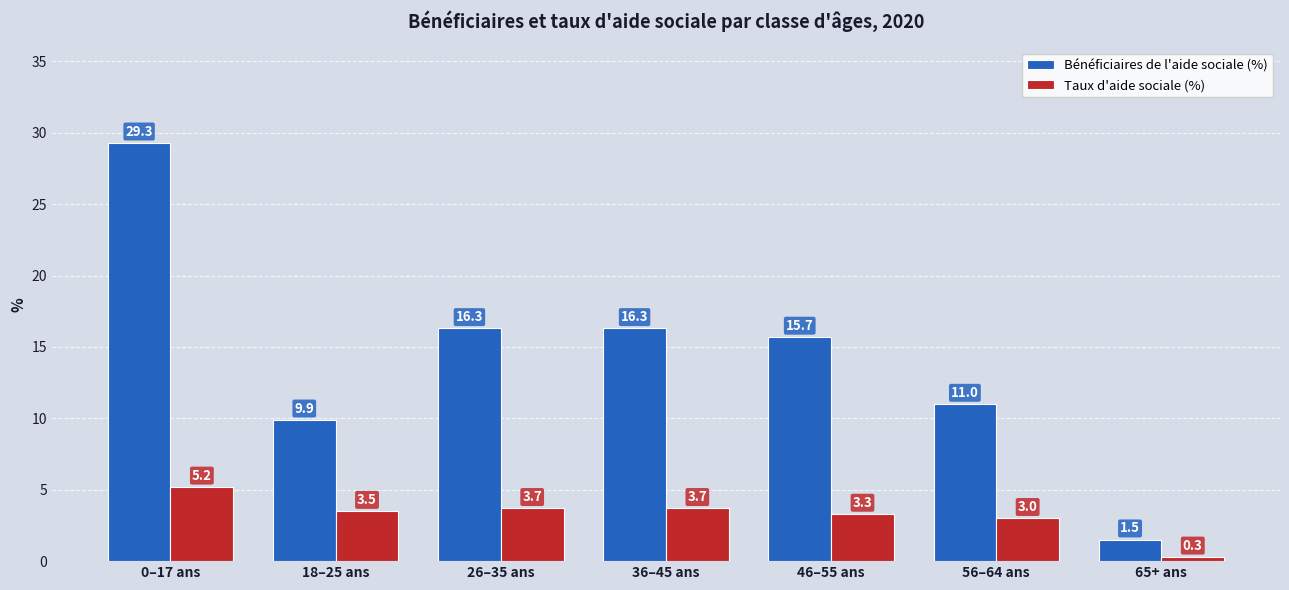

Is it true that Bénéficiaires de l'aide sociale (%) equals 18.7 at 0–17 ans?

False